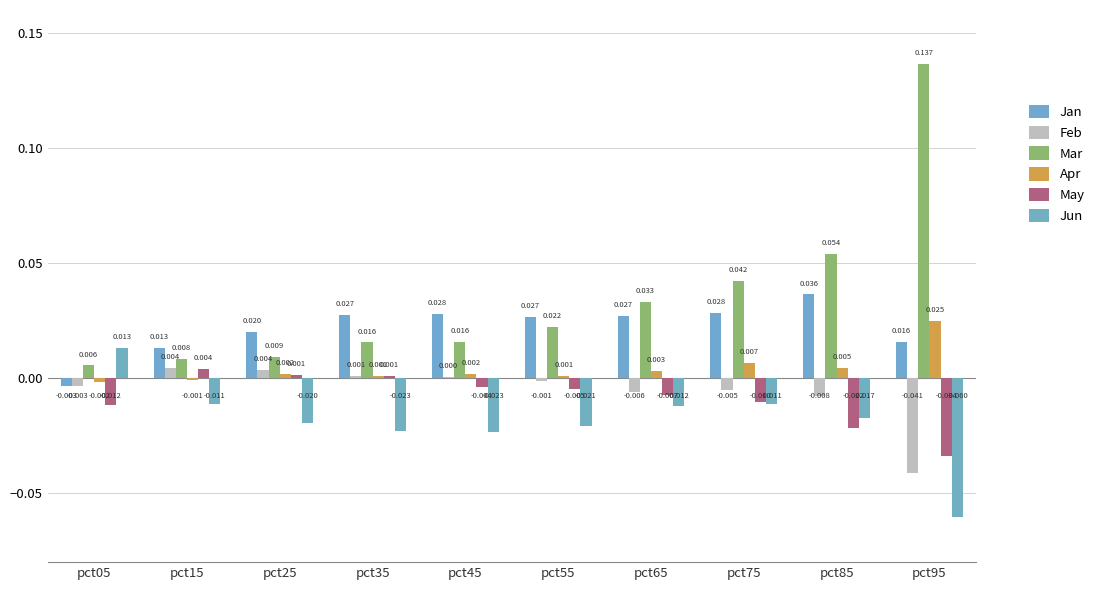

Is it true that May equals -0.0 at pct05?

True